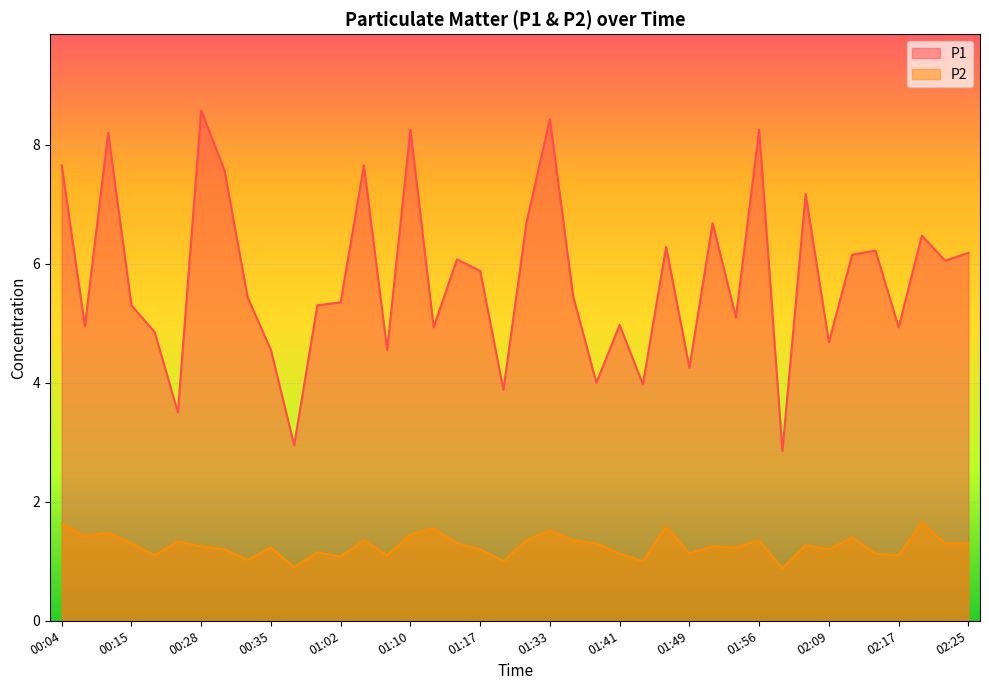

What is the approximate value of P2 at 01:33?

1.5